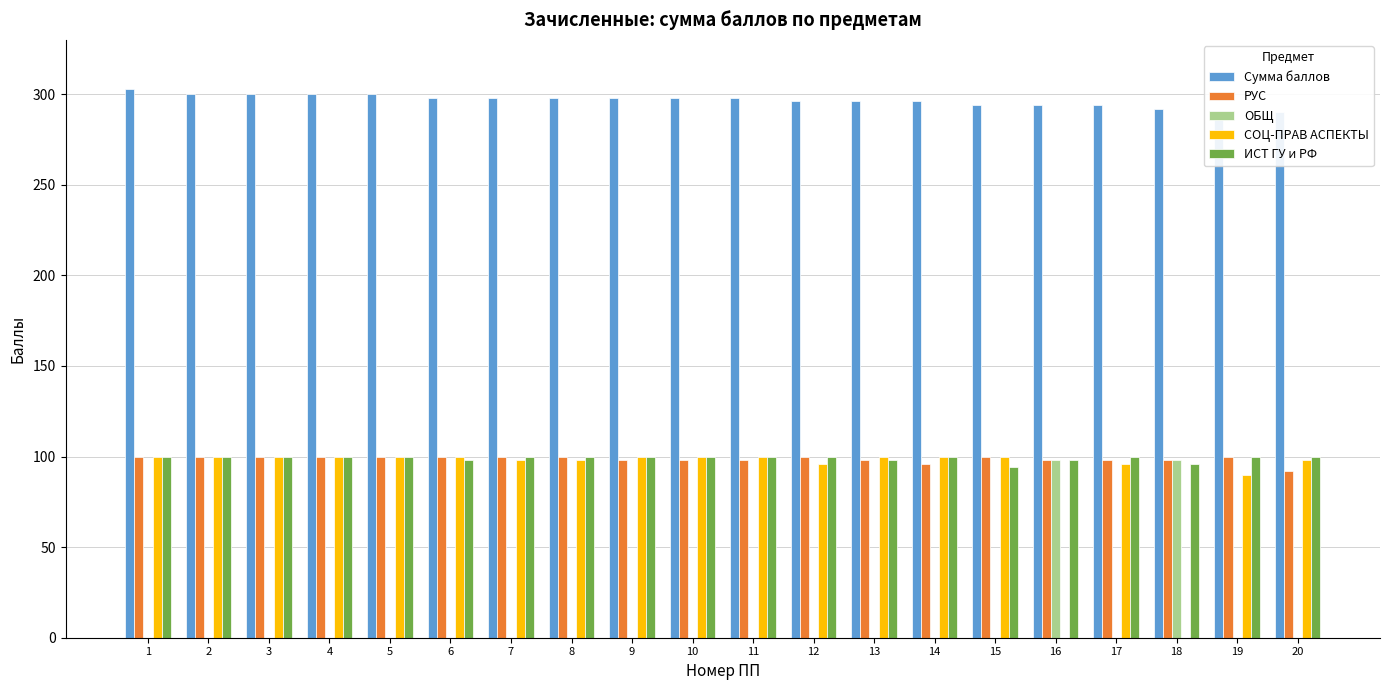

Which series changed the most between 15 and 19?

СОЦ-ПРАВ АСПЕКТЫ